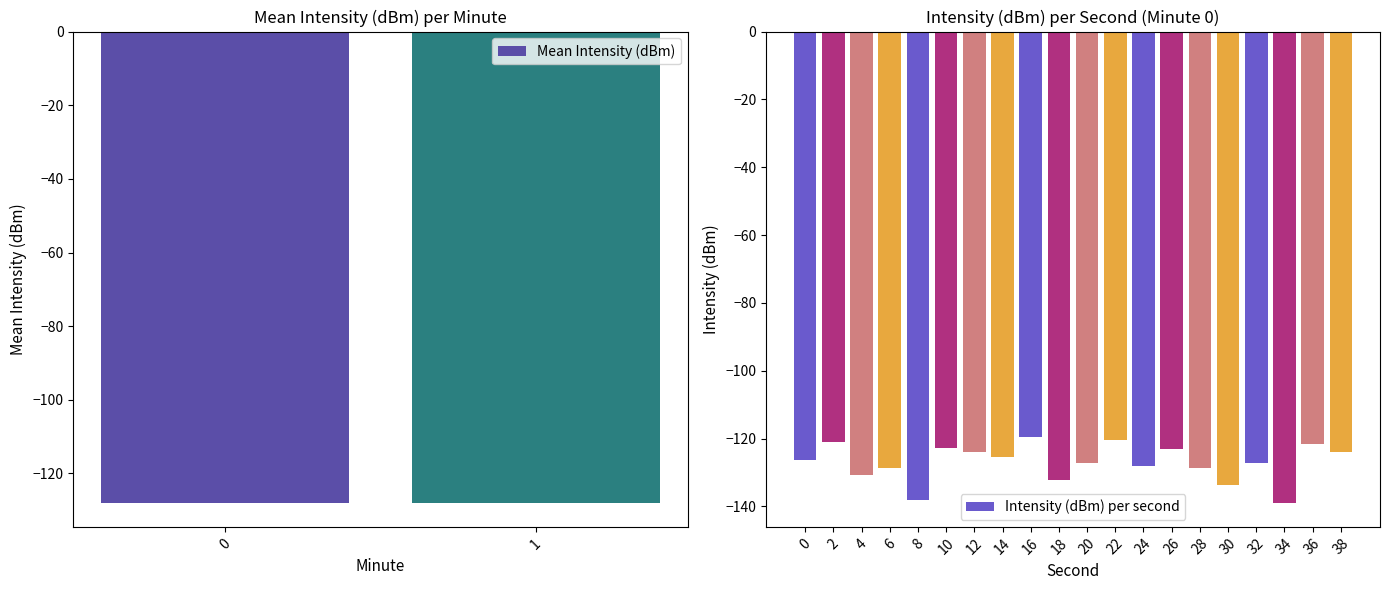

Which category has the lowest value across all series?

34